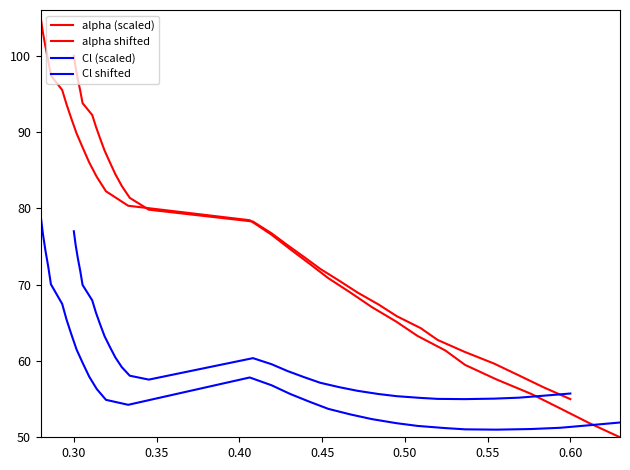

What is the difference between the second highest and second lowest values in the alpha shifted series?

41.9